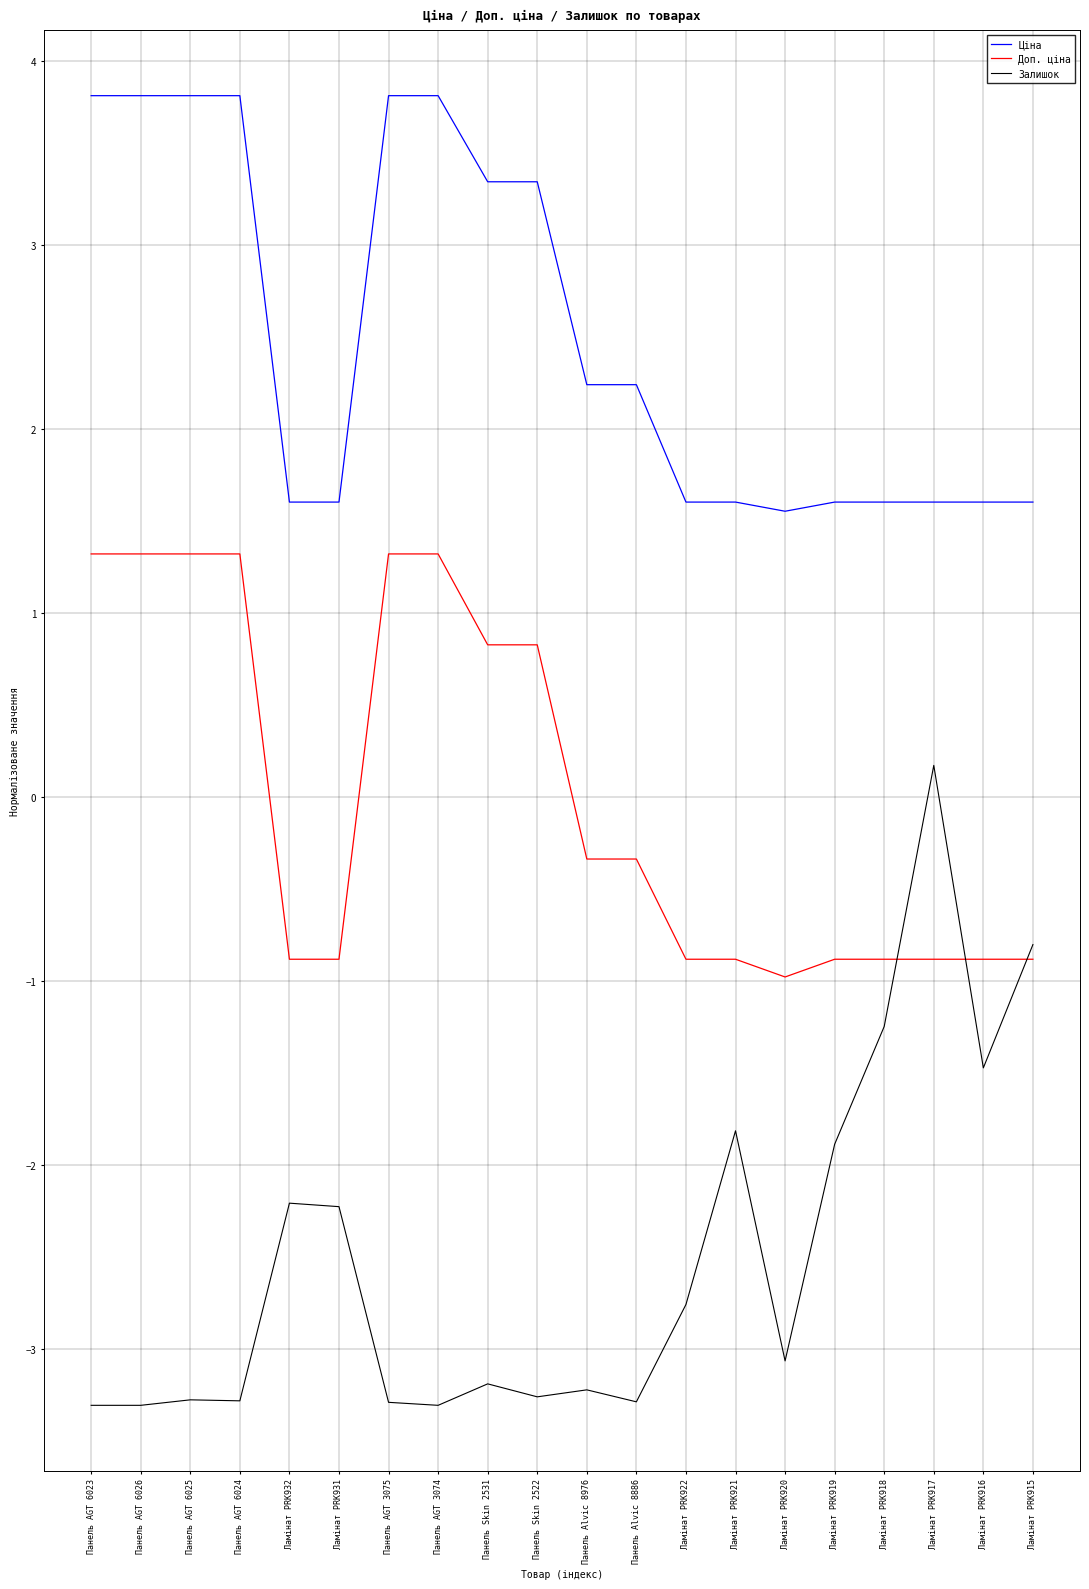

Reading left to right, extract all data points from this chart.

Ціна: Панель AGT 6023=3.8	Панель AGT 6026=3.8	Панель AGT 6025=3.8	Панель AGT 6024=3.8	Ламінат PRK932=1.6	Ламінат PRK931=1.6	Панель AGT 3075=3.8	Панель AGT 3074=3.8	Панель Skin 2531=3.3	Панель Skin 2522=3.3	Панель Alvic 8976=2.2	Панель Alvic 8886=2.2	Ламінат PRK922=1.6	Ламінат PRK921=1.6	Ламінат PRK920=1.6	Ламінат PRK919=1.6	Ламінат PRK918=1.6	Ламінат PRK917=1.6	Ламінат PRK916=1.6	Ламінат PRK915=1.6
Доп. ціна: Панель AGT 6023=1.3	Панель AGT 6026=1.3	Панель AGT 6025=1.3	Панель AGT 6024=1.3	Ламінат PRK932=-0.9	Ламінат PRK931=-0.9	Панель AGT 3075=1.3	Панель AGT 3074=1.3	Панель Skin 2531=0.8	Панель Skin 2522=0.8	Панель Alvic 8976=-0.3	Панель Alvic 8886=-0.3	Ламінат PRK922=-0.9	Ламінат PRK921=-0.9	Ламінат PRK920=-1.0	Ламінат PRK919=-0.9	Ламінат PRK918=-0.9	Ламінат PRK917=-0.9	Ламінат PRK916=-0.9	Ламінат PRK915=-0.9
Залишок: Панель AGT 6023=-3.3	Панель AGT 6026=-3.3	Панель AGT 6025=-3.3	Панель AGT 6024=-3.3	Ламінат PRK932=-2.2	Ламінат PRK931=-2.2	Панель AGT 3075=-3.3	Панель AGT 3074=-3.3	Панель Skin 2531=-3.2	Панель Skin 2522=-3.3	Панель Alvic 8976=-3.2	Панель Alvic 8886=-3.3	Ламінат PRK922=-2.8	Ламінат PRK921=-1.8	Ламінат PRK920=-3.1	Ламінат PRK919=-1.9	Ламінат PRK918=-1.2	Ламінат PRK917=0.2	Ламінат PRK916=-1.5	Ламінат PRK915=-0.8